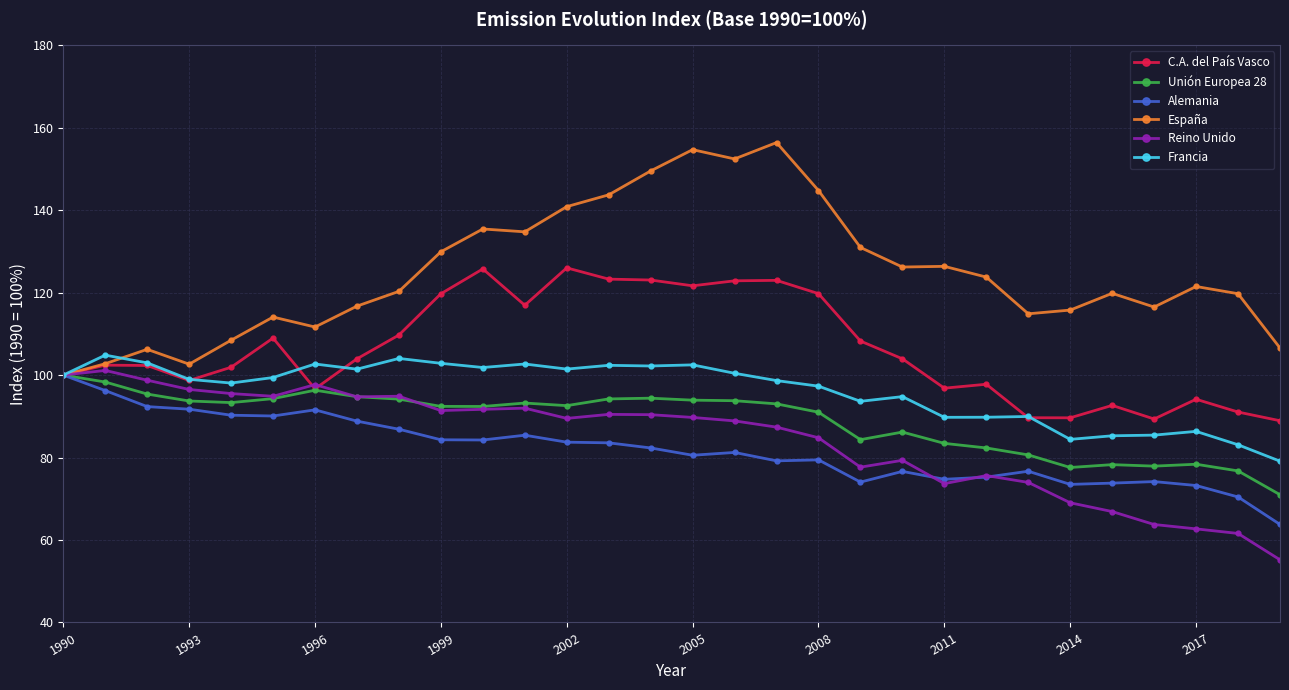

What is the value of the España point at the 26th from the left?

119.8